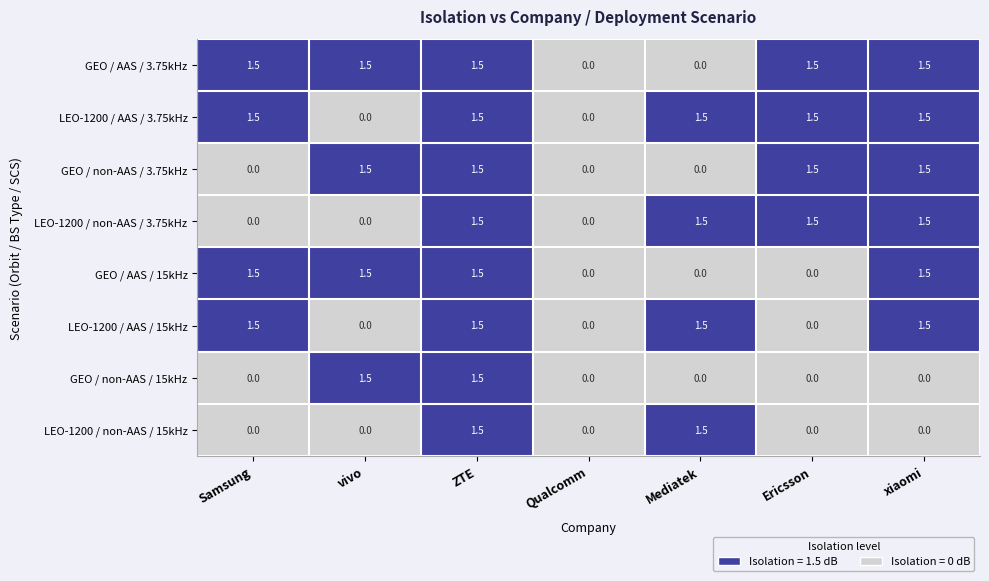

At which category is the sum across all series the highest?

ZTE